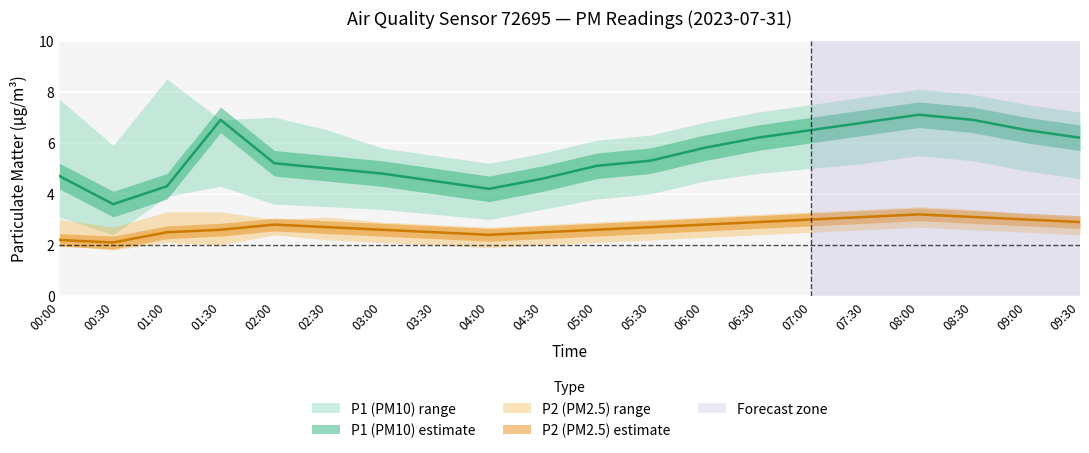

What position from the left is 04:00?

9